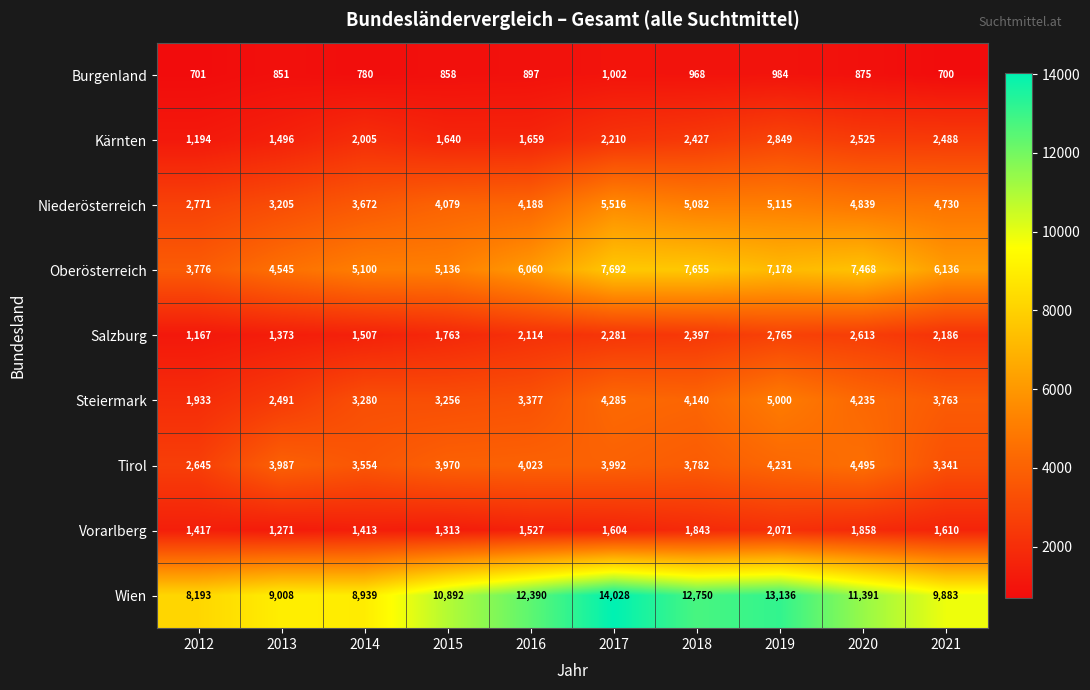

Where does the Oberösterreich series first go above 6136?

2017